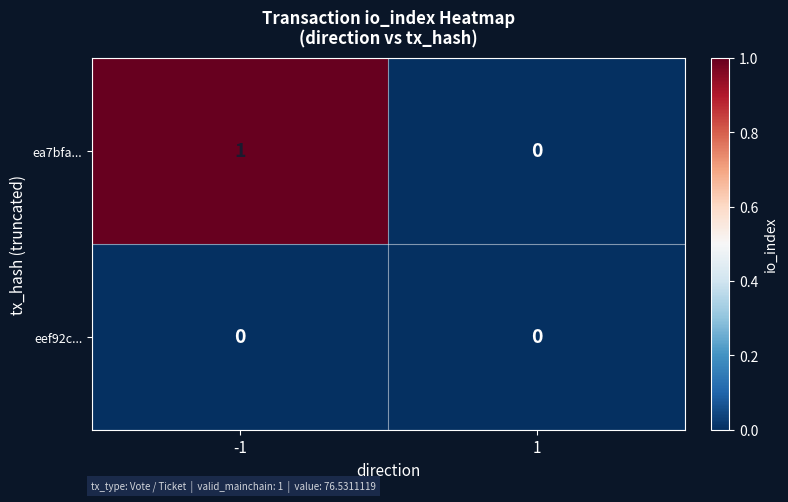

How many data points does each series have?

2